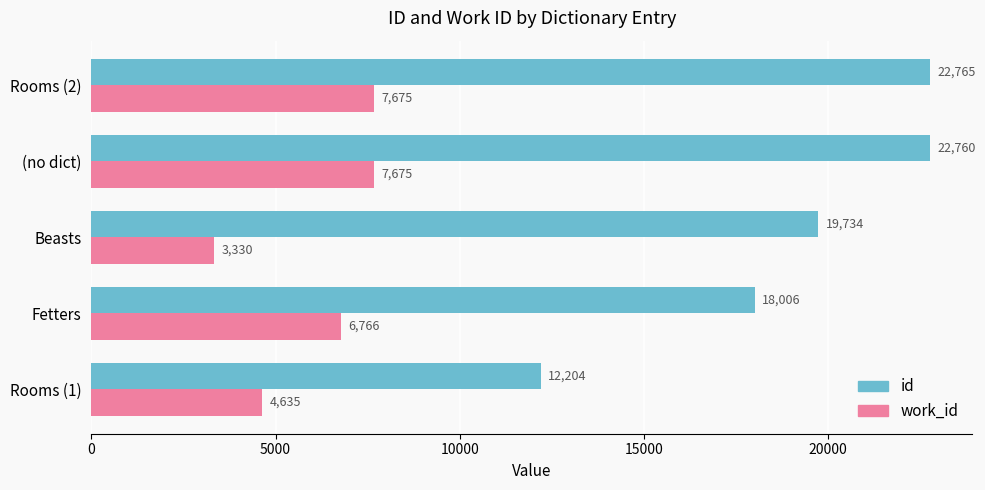

List the series in order of their peak value, highest first.

id, work_id